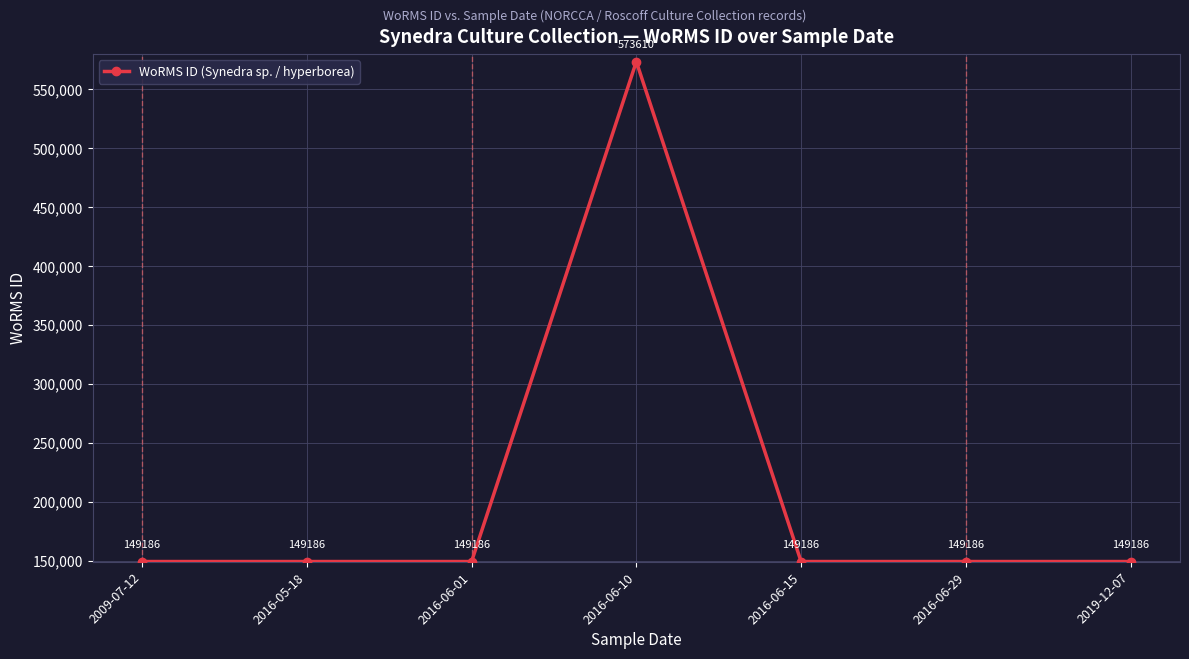

Between 2019-12-07 and 2016-06-10, which is larger?

2016-06-10